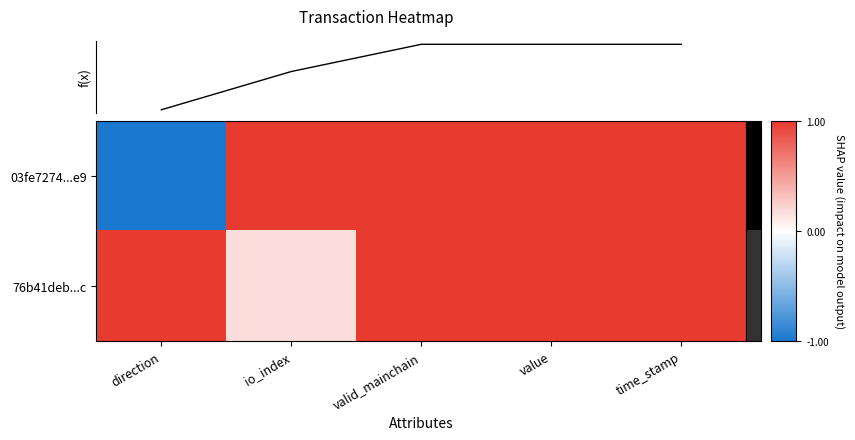

What is the sum of all 03fe7274...e9 values?

3.0